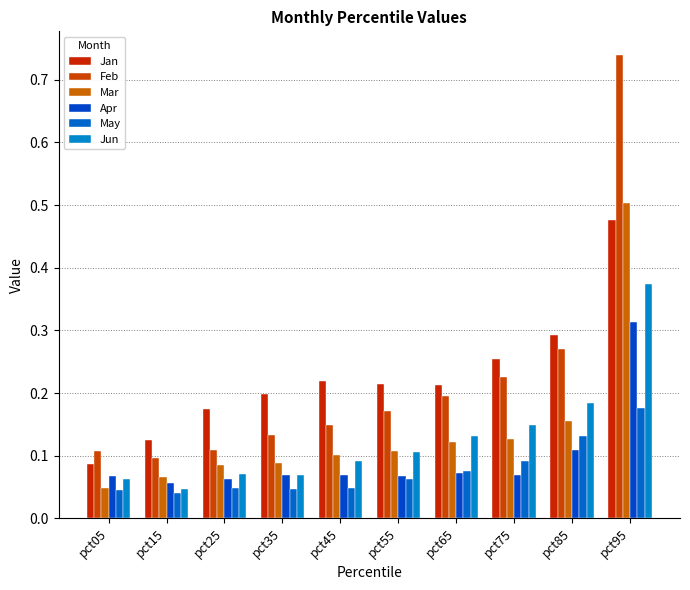

What is the average value of the Jan series?

0.2